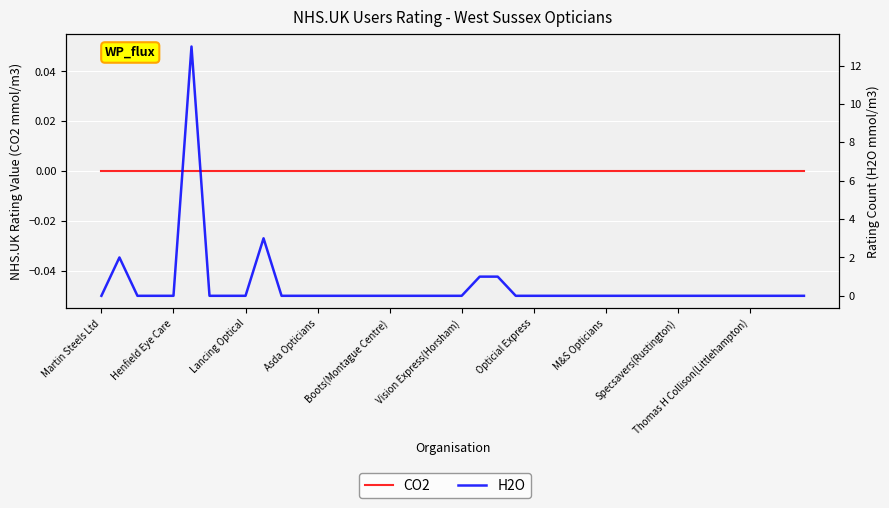

At how many categories does at least one series exceed 8?

1